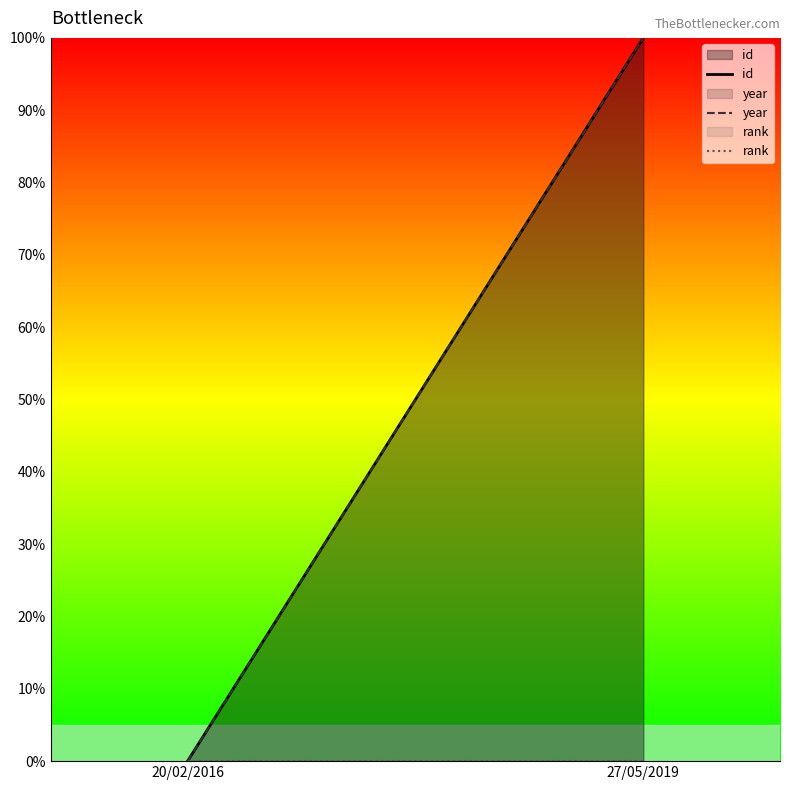

Is the value of year at 20/02/2016 greater than the value of rank at 27/05/2019?

No